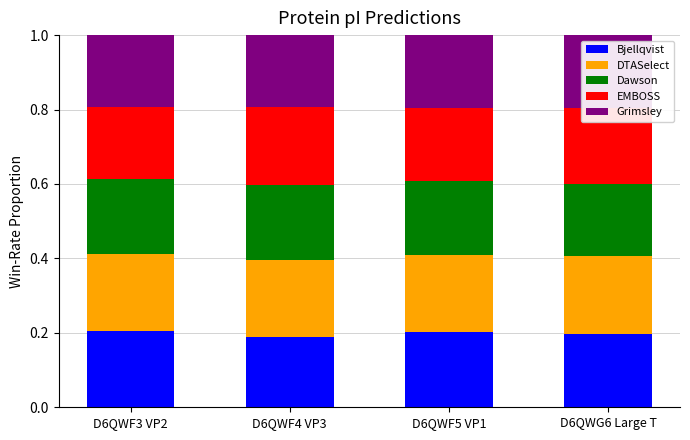

What is the total value across all series at D6QWF4 VP3?

1.0